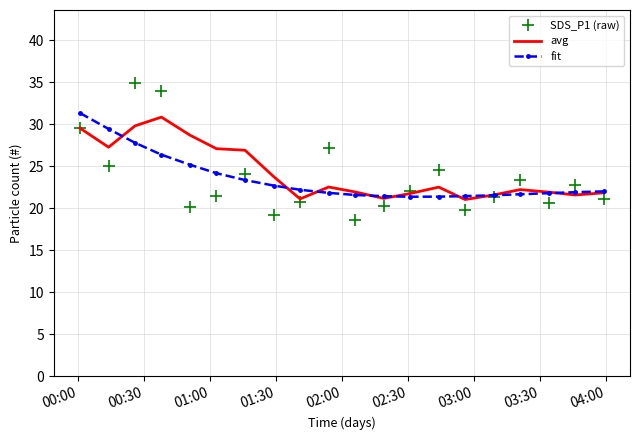

What is the minimum value for avg?

21.0